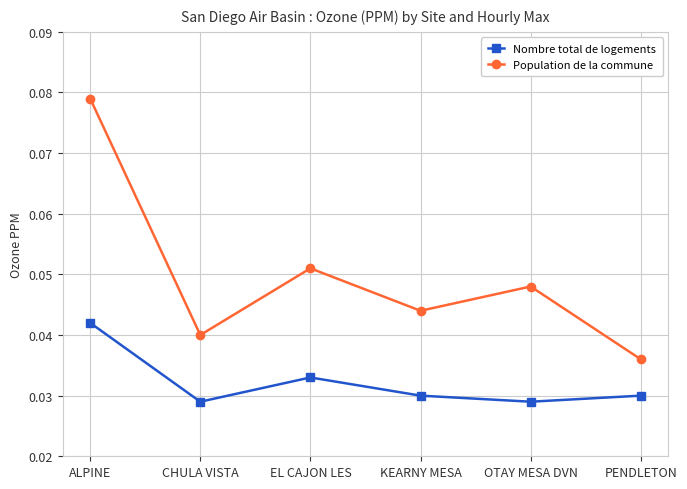

List the labels in order of Population de la commune value, smallest first.

PENDLETON, CHULA VISTA, KEARNY MESA, OTAY MESA DVN, EL CAJON LES, ALPINE